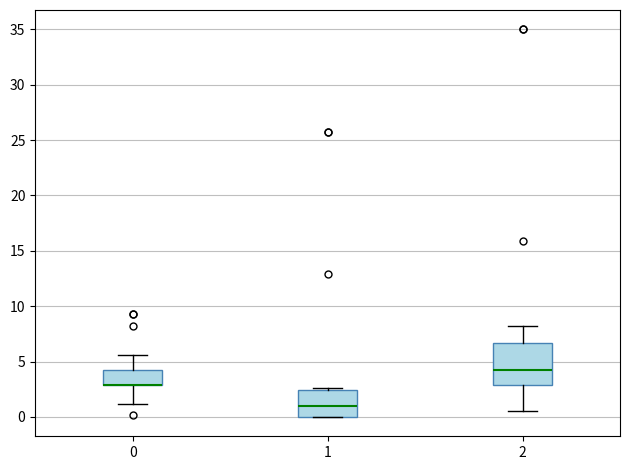

Reading left to right, read every box against the y-axis: the position of its median line, the range the box covers, and the ends of its whiskers. The values are not printed on the chart, so give them approximately, as read against the axis.

0: median 3.0 (drawn on the box's lower edge), box 3.0 to 4.0, whiskers 1.0 to 5.5
1: median 1.0, box 0.0 to 2.5, whiskers 0.0 to 2.5
2: median 4.0, box 3.0 to 6.5, whiskers 0.5 to 8.0